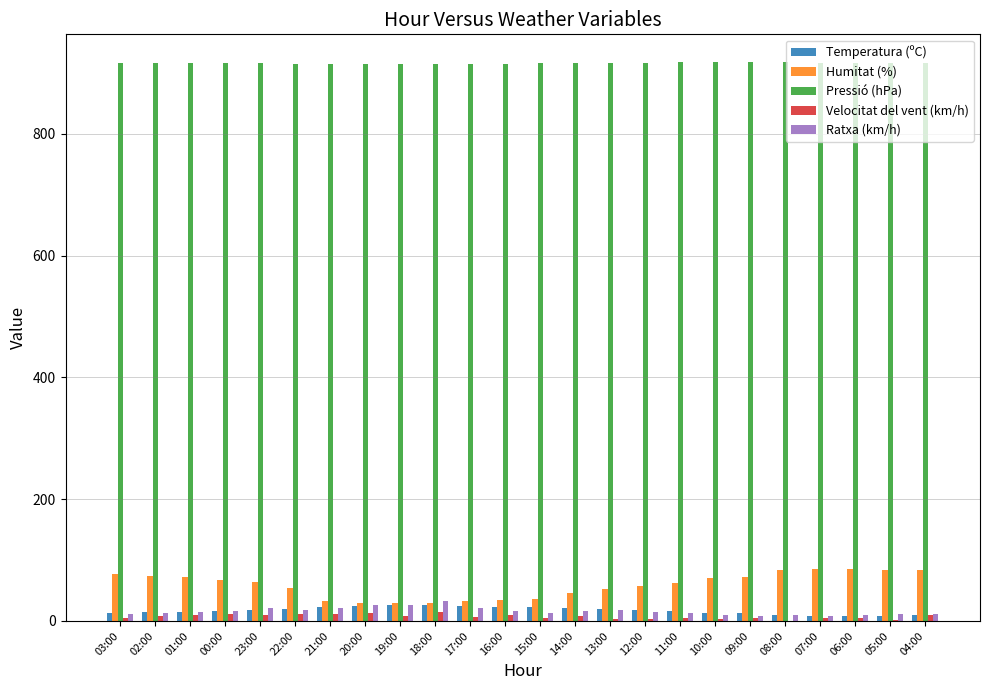

What is the sum of all Humitat (%) values?

1417.0